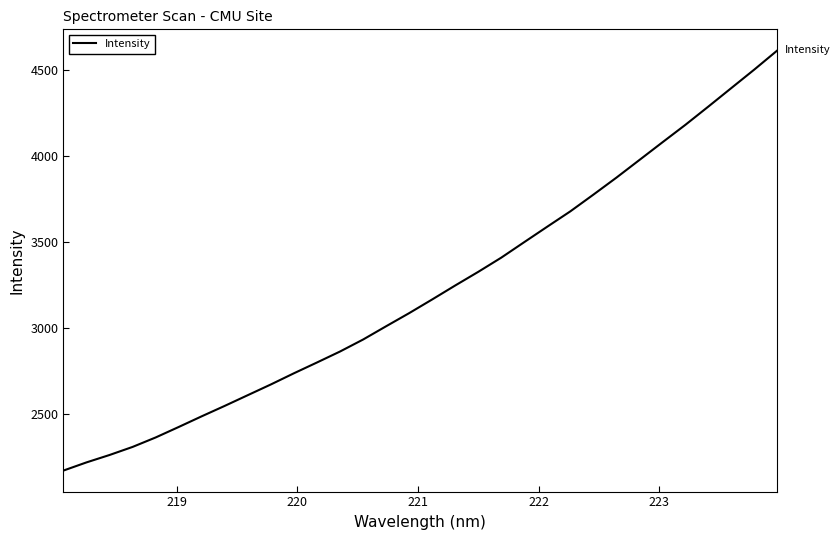

What is the minimum value shown in the chart?

2170.5